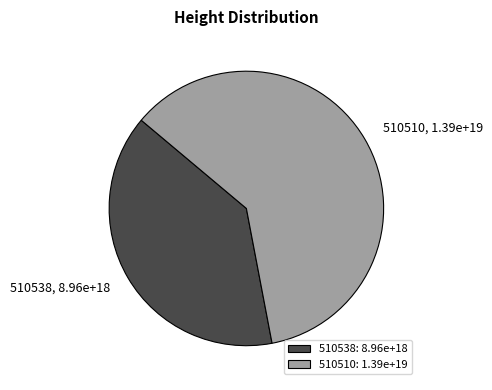

Do 510538 and 510510 together represent more than half of the pie?

Yes